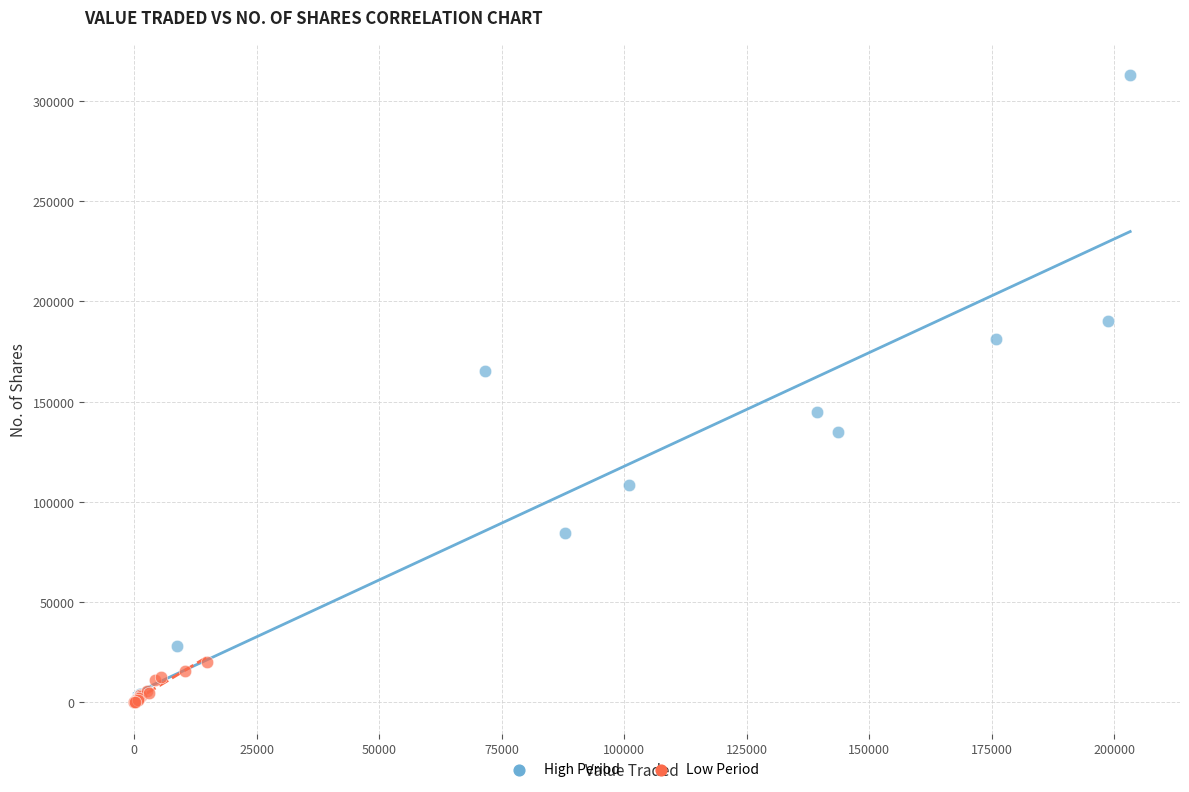

Which series contains the highest Y value?

High Period